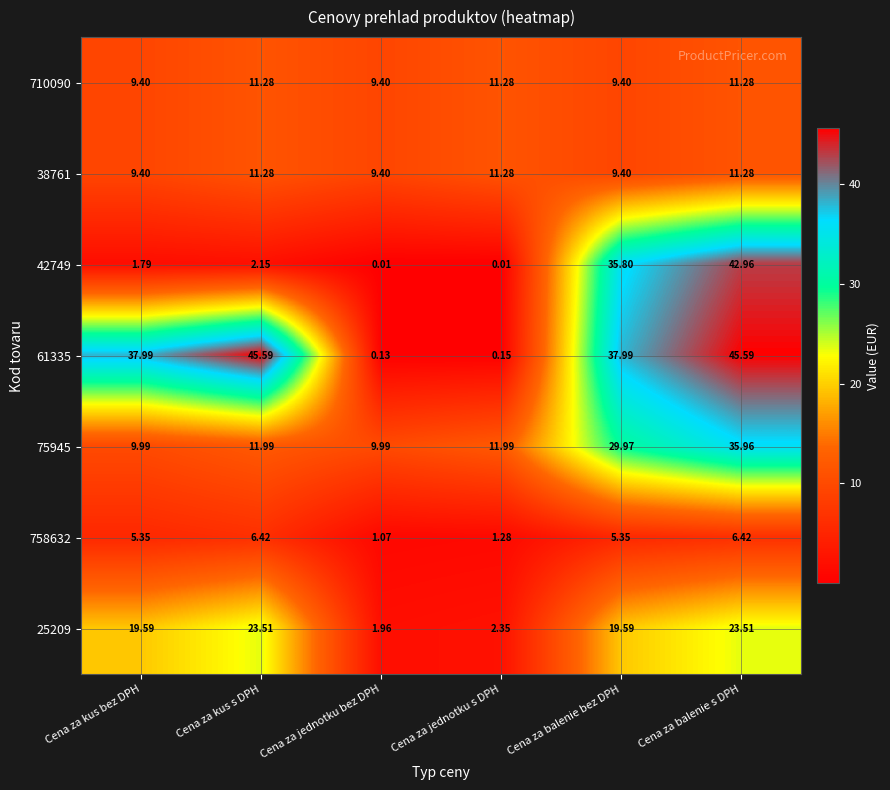

Is the value of 61335 at Cena za jednotku s DPH greater than the value of 75945 at Cena za balenie bez DPH?

No